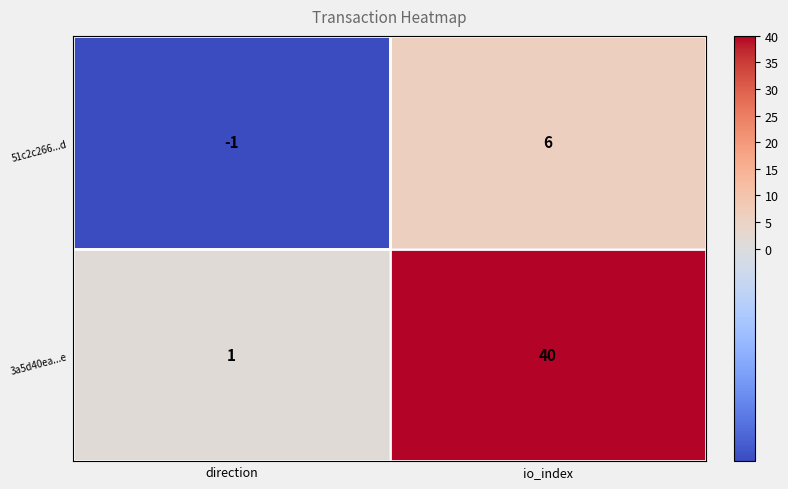

Which series has the widest spread of values?

3a5d40ea...e